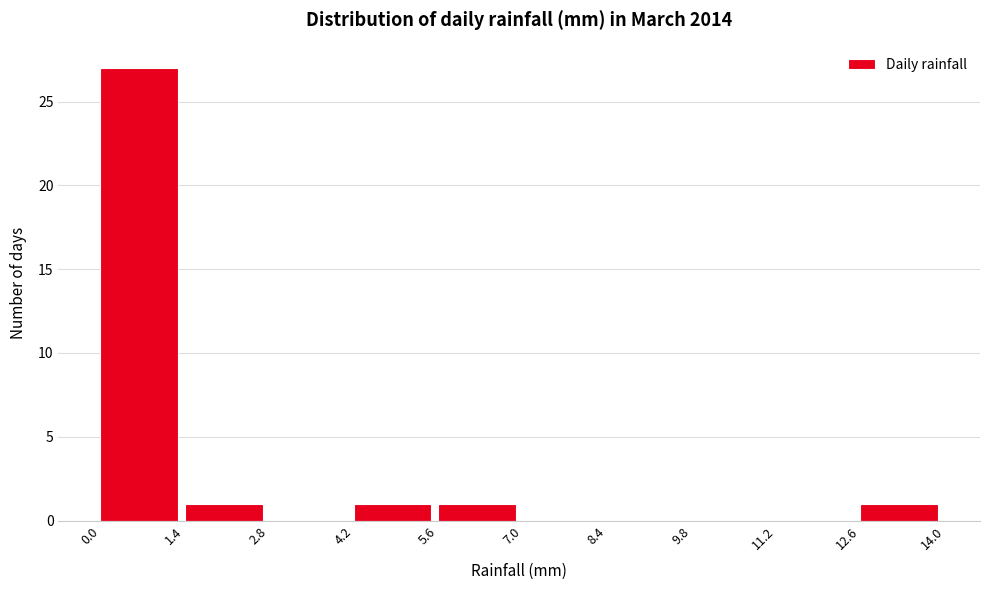

Reading left to right, transcribe this chart: for each bar, give the range it covers on the x-axis and its height. The values are not printed on the chart, so give them approximately, as read against the axis.

0.0 to 1.4: 27
1.4 to 2.8: 1
2.8 to 4.2: 0
4.2 to 5.6: 1
5.6 to 7.0: 1
7.0 to 8.4: 0
8.4 to 9.8: 0
9.8 to 11.2: 0
11.2 to 12.6: 0
12.6 to 14.0: 1